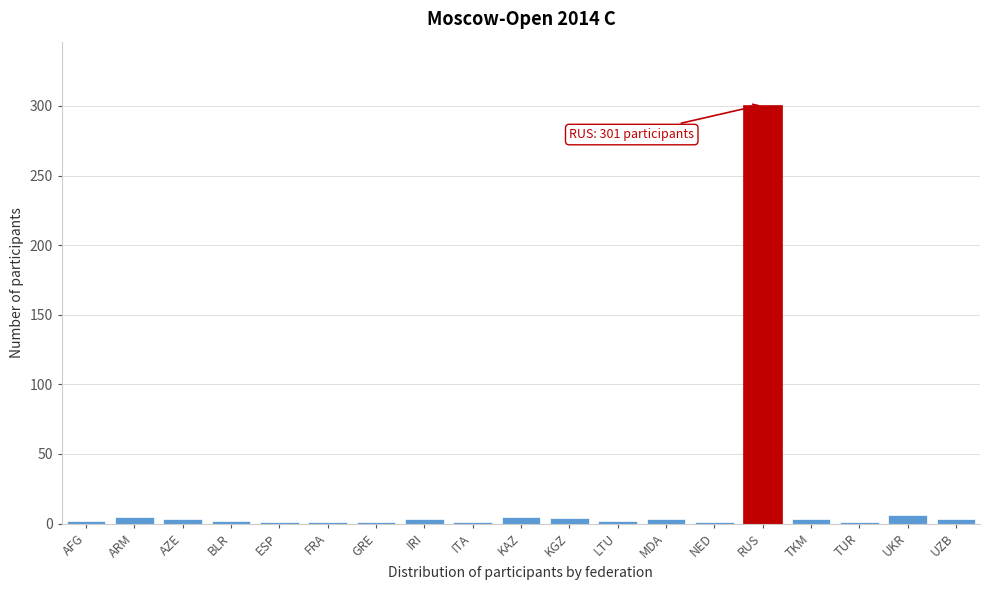

What is the sum of all values?

348